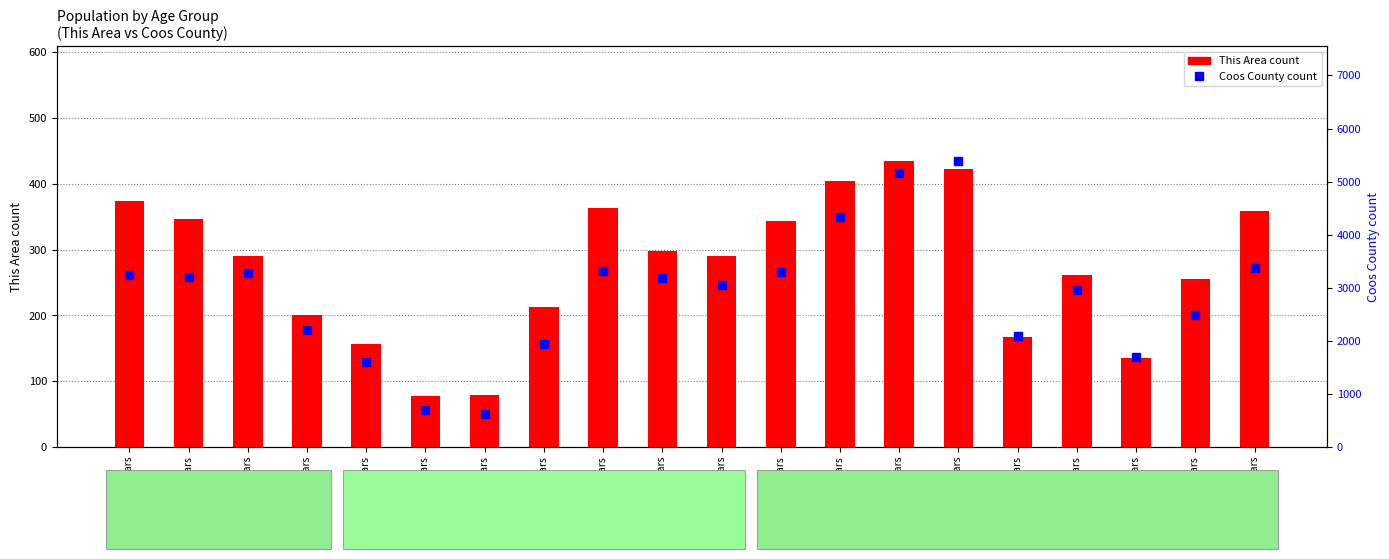

Reading left to right, transcribe all the data shown in this chart.

This Area count: Under 5 years=374	5 to 9 years=346	10 to 14 years=291	15 to 17 years=200	18 and 19 years=157	20 years=78	21 years=79	22 to 24 years=213	25 to 29 years=363	30 to 34 years=298	35 to 39 years=291	40 to 44 years=344	45 to 49 years=405	50 to 54 years=435	55 to 59 years=423	60 and 61 years=167	62 to 64 years=262	65 and 66 years=135	67 to 69 years=255	70 to 74 years=359
Coos County count: Under 5 years=3242	5 to 9 years=3210	10 to 14 years=3277	15 to 17 years=2201	18 and 19 years=1600	20 years=697	21 years=616	22 to 24 years=1933	25 to 29 years=3310	30 to 34 years=3189	35 to 39 years=3046	40 to 44 years=3293	45 to 49 years=4326	50 to 54 years=5166	55 to 59 years=5391	60 and 61 years=2094	62 to 64 years=2966	65 and 66 years=1702	67 to 69 years=2484	70 to 74 years=3367